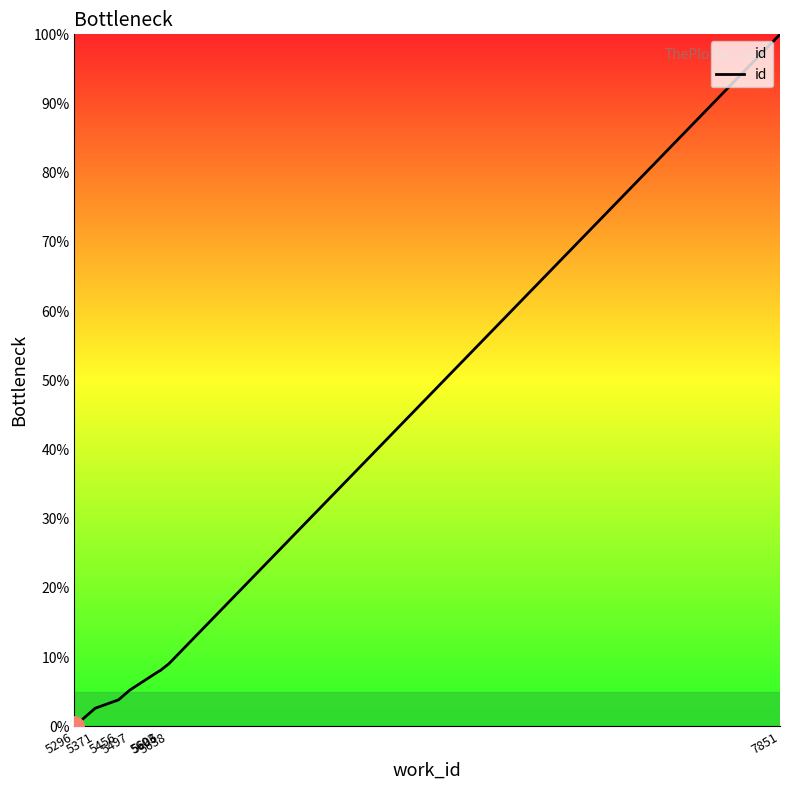

Reading left to right, what are all the values shown in this chart?

5296=0.0	5371=2.6	5456=3.8	5497=5.2	5603=8.0	5606=8.0	5638=9.0	7851=100.0